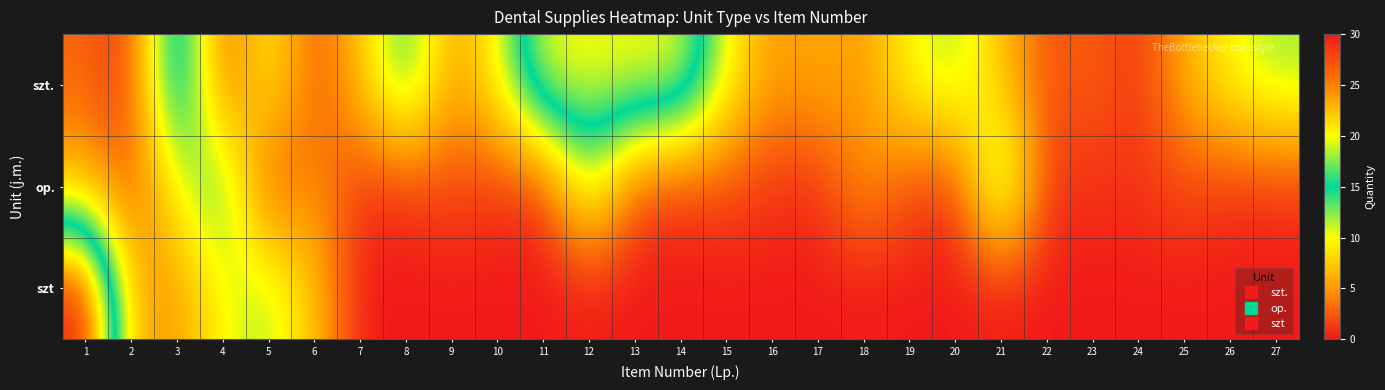

What is the difference between the highest and lowest values at 25?

6